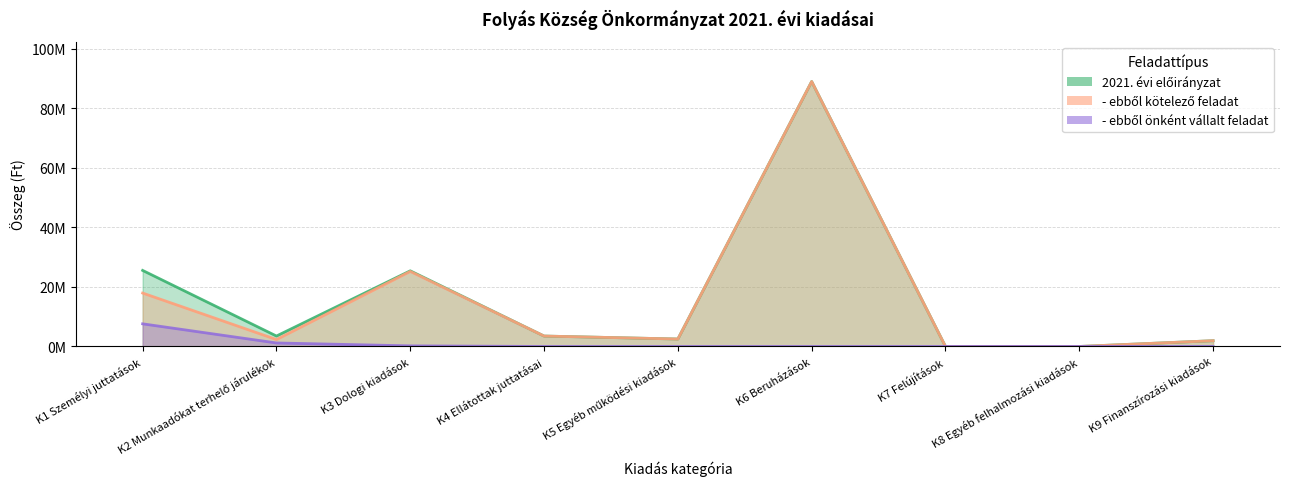

Reading right to left, transcribe all the data shown in this chart.

2021. évi előirányzat: K9 Finanszírozási kiadások=1936742	K8 Egyéb felhalmozási kiadások=0	K7 Felújítások=0	K6 Beruházások=88952242	K5 Egyéb működési kiadások=2500000	K4 Ellátottak juttatásai=3500000	K3 Dologi kiadások=25393039	K2 Munkaadókat terhelő járulékok=3502733	K1 Személyi juttatások=25533160
- ebből kötelező feladat: K9 Finanszírozási kiadások=1936742	K8 Egyéb felhalmozási kiadások=0	K7 Felújítások=0	K6 Beruházások=88952242	K5 Egyéb működési kiadások=2500000	K4 Ellátottak juttatásai=3500000	K3 Dologi kiadások=25193039	K2 Munkaadókat terhelő járulékok=2324733	K1 Személyi juttatások=17933160
- ebből önként vállalt feladat: K9 Finanszírozási kiadások=0	K8 Egyéb felhalmozási kiadások=0	K7 Felújítások=0	K6 Beruházások=0	K5 Egyéb működési kiadások=0	K4 Ellátottak juttatásai=0	K3 Dologi kiadások=200000	K2 Munkaadókat terhelő járulékok=1178000	K1 Személyi juttatások=7600000